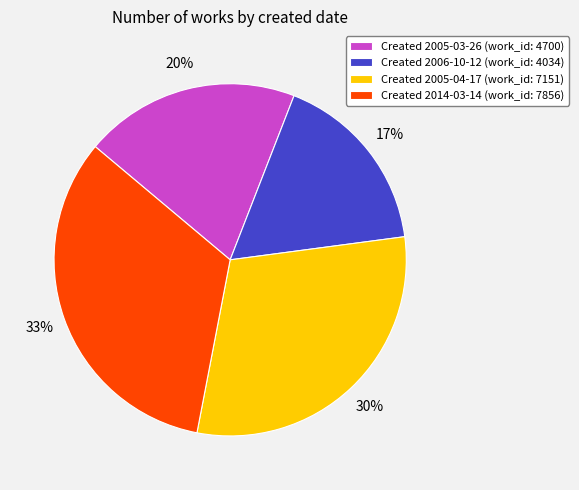

What is the largest slice in the pie chart?

Created 2014-03-14 (work_id: 7856)